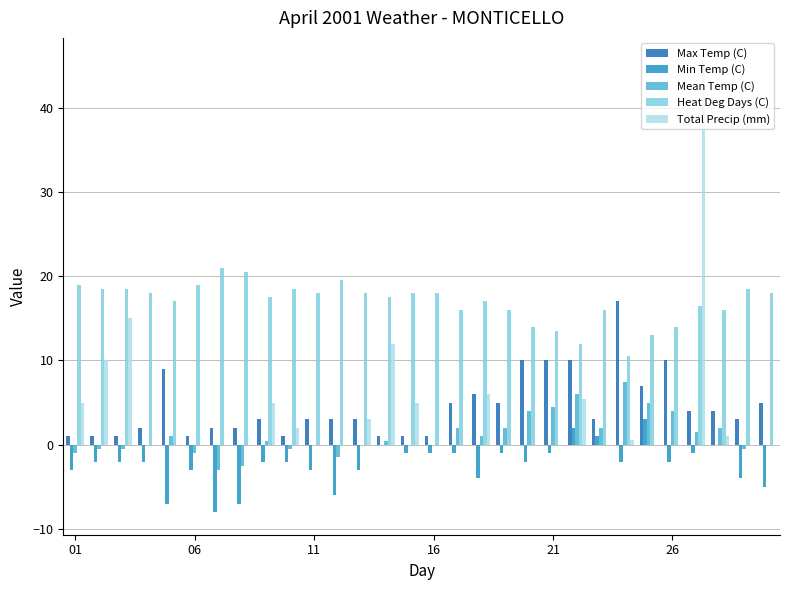

What is the maximum value shown in the chart?

45.6